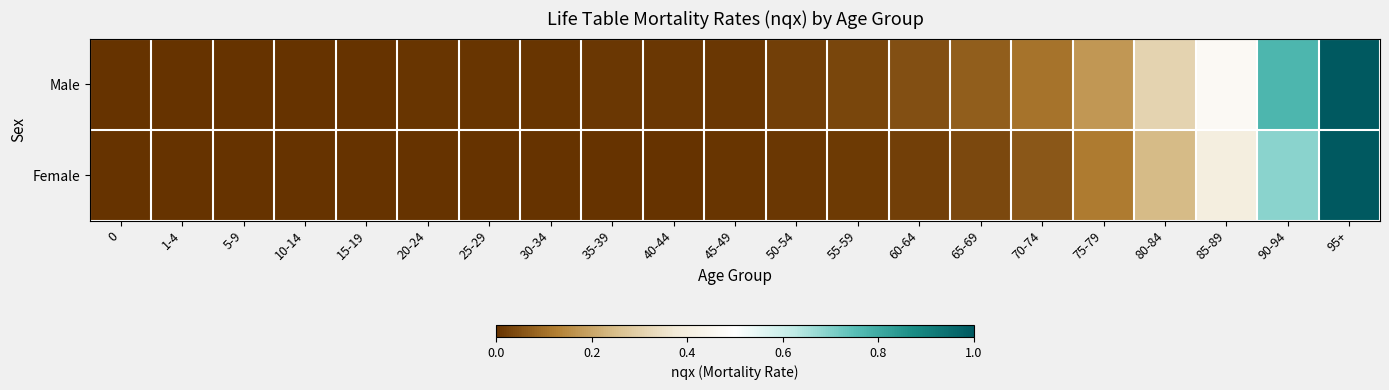

At which category is the sum across all series the highest?

95+